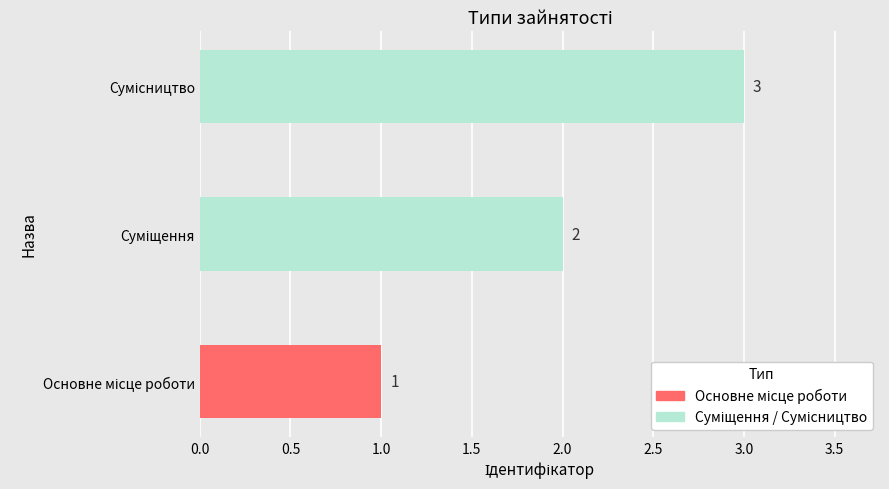

What is the sum of all values?

6